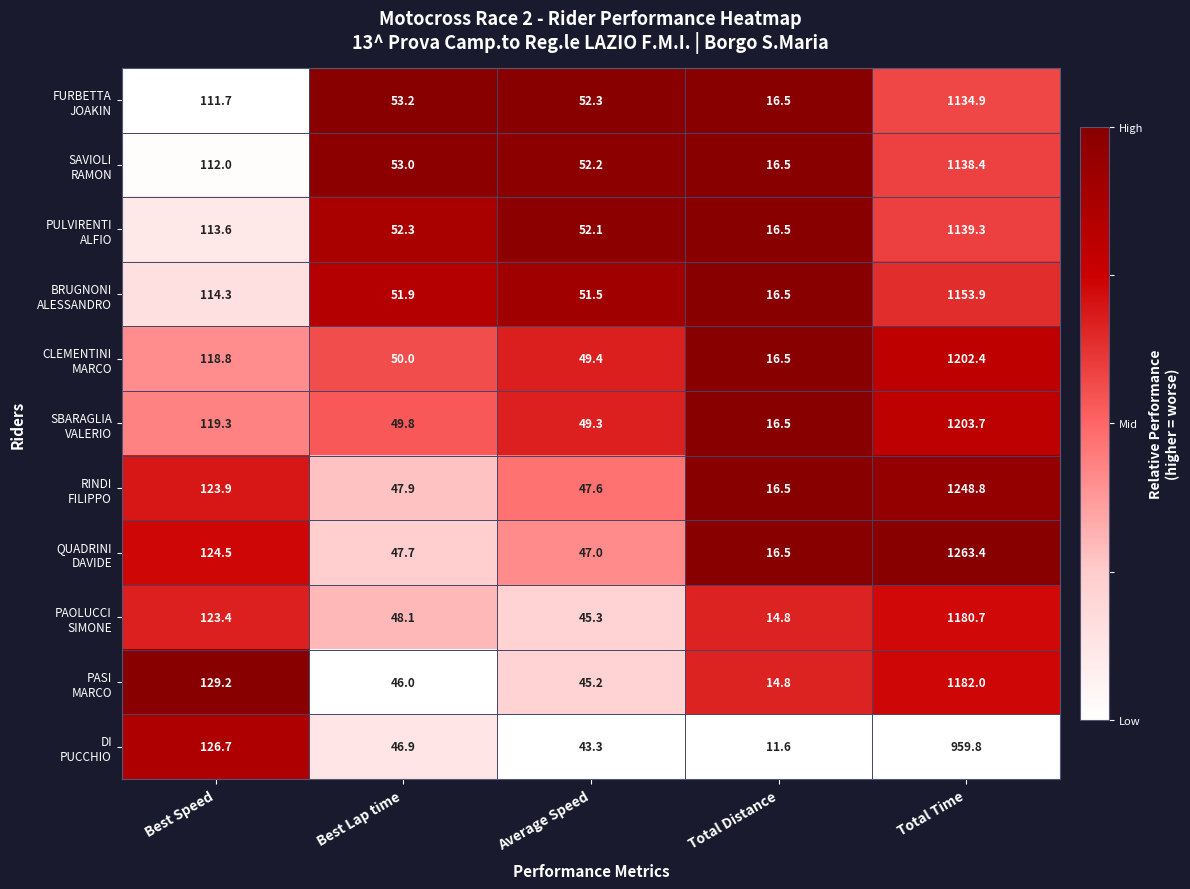

What is the spread (max minus min) of values at Best Speed?

17.5